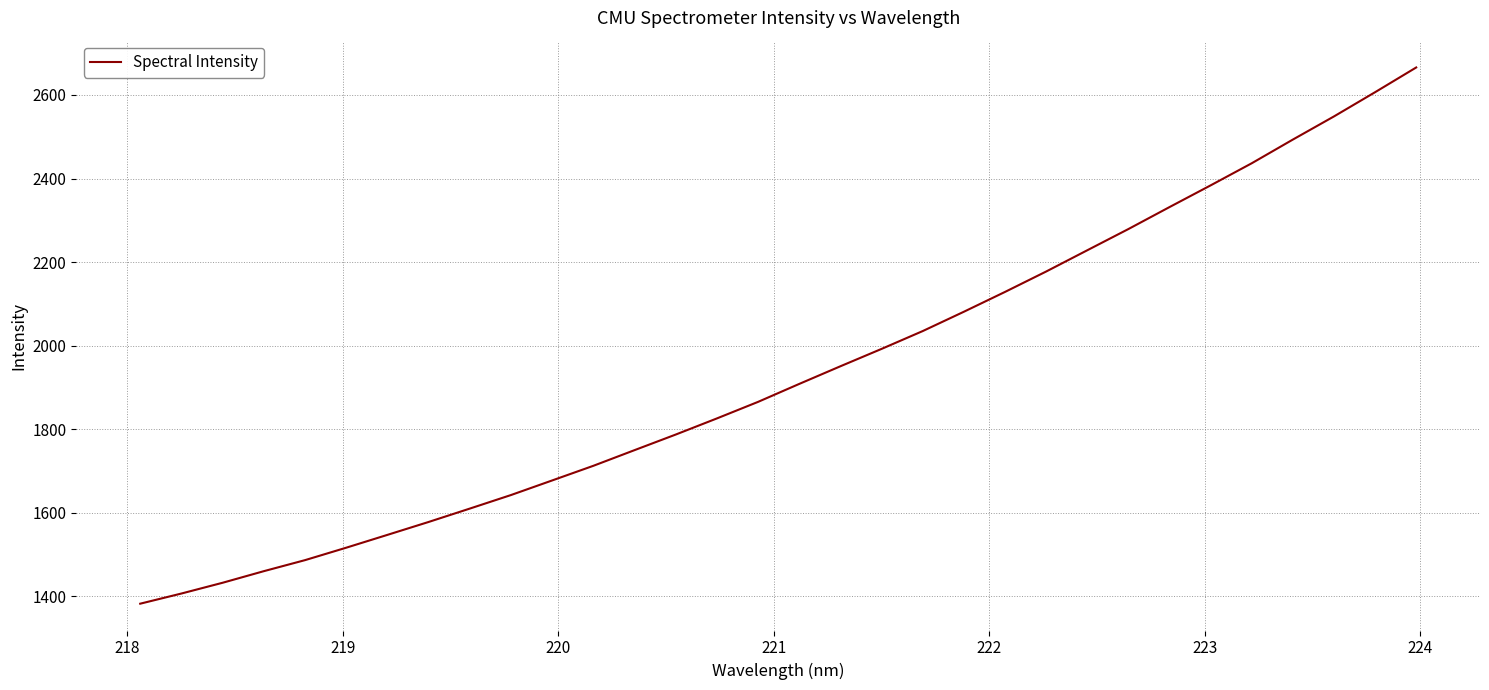

What is the maximum value shown in the chart?

2665.9